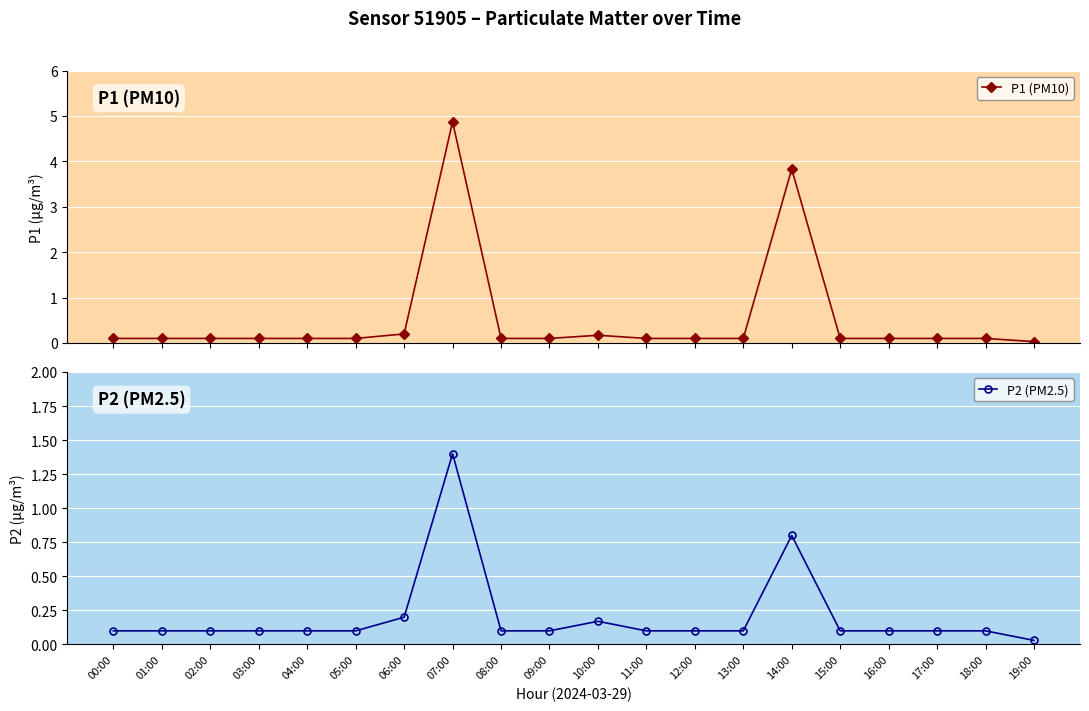

How many lines are shown in the chart?

2